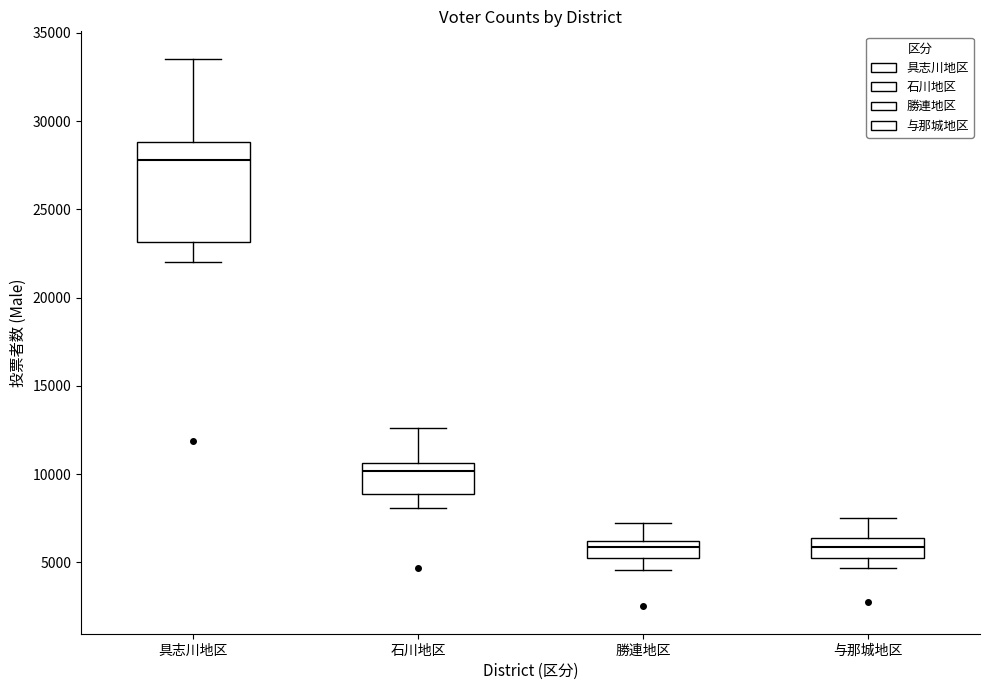

Reading left to right, transcribe this box plot: for each box, give where its median line is, the range the box spans, and where its two whiskers end, as read against the y-axis. The values are not printed on the chart, so give them approximately, as read against the axis.

具志川地区: median 28000, box 23000 to 29000, whiskers 22000 to 33500
石川地区: median 10000, box 9000 to 10500, whiskers 8000 to 12500
勝連地区: median 6000 (just below the box's upper edge), box 5000 to 6000, whiskers 4500 to 7000
与那城地区: median 6000, box 5500 to 6500, whiskers 4500 to 7500